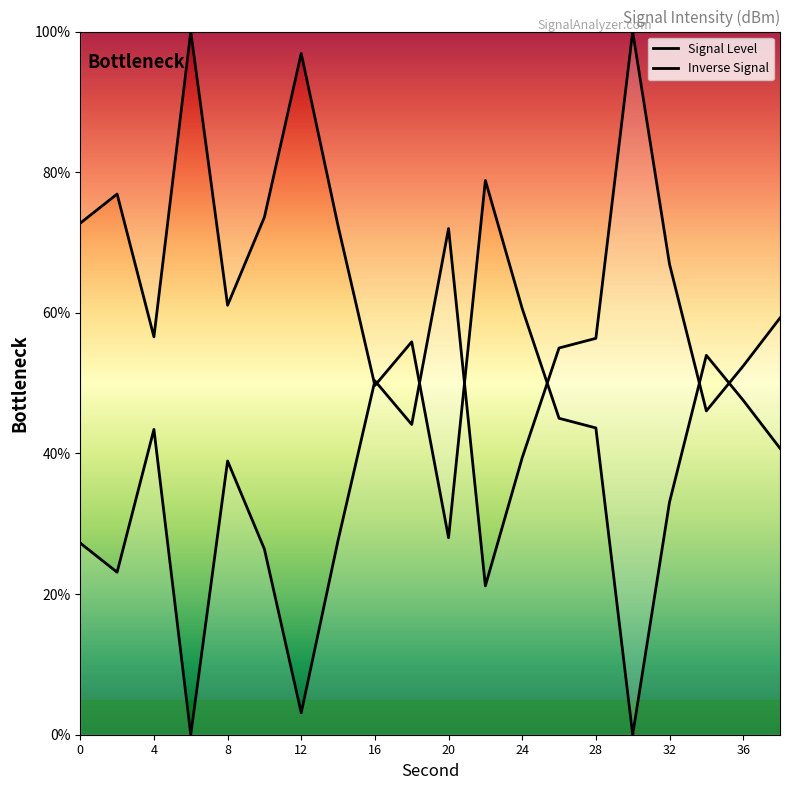

Which category has the highest value across all series?

30